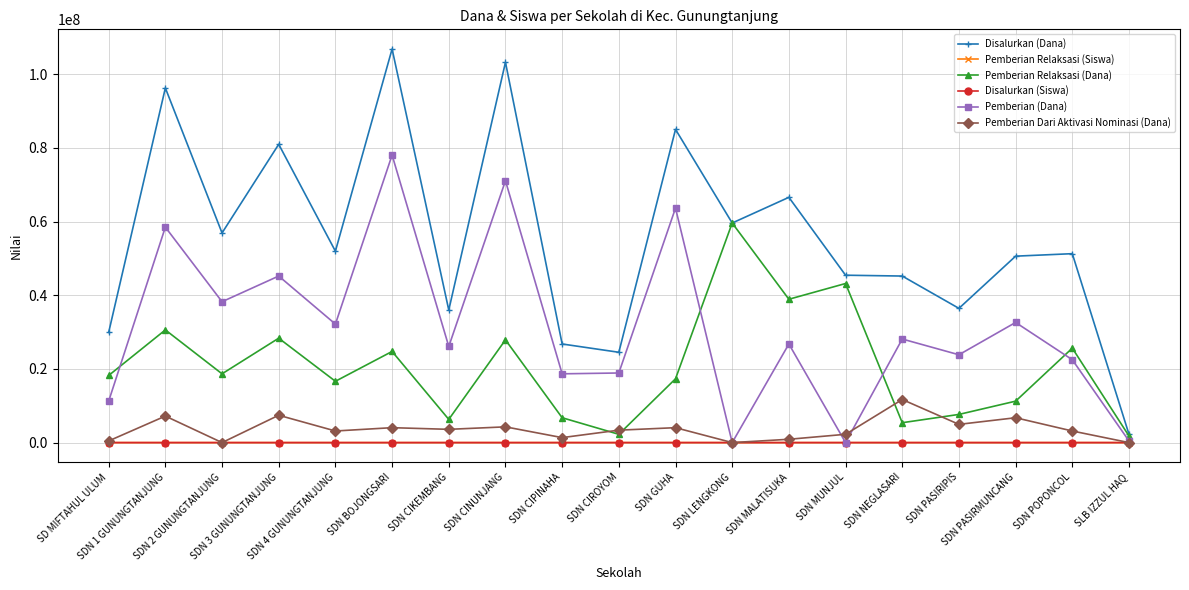

True or false: Pemberian (Dana) has more than 1 interior local peaks.

True